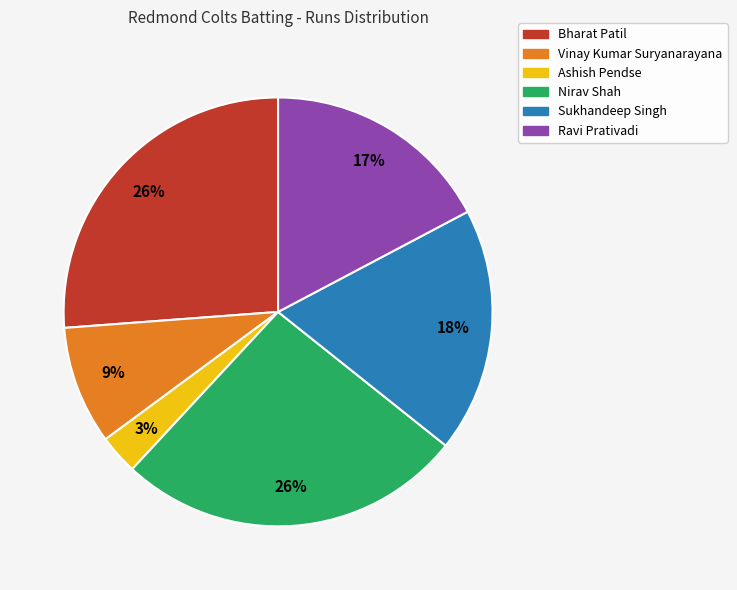

To the nearest percent, what is the average slice percentage?

17%